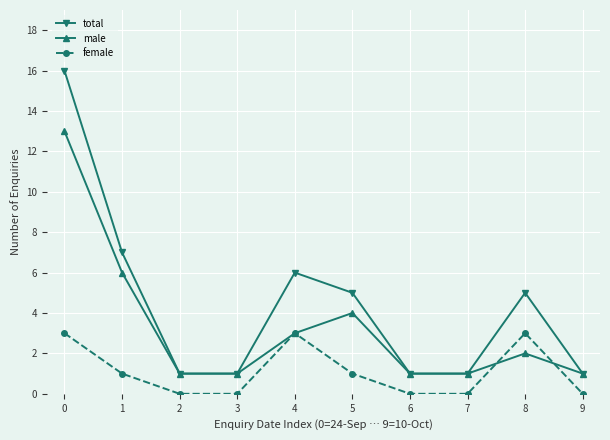

List the series in order of their overall mean, lowest first.

female, male, total